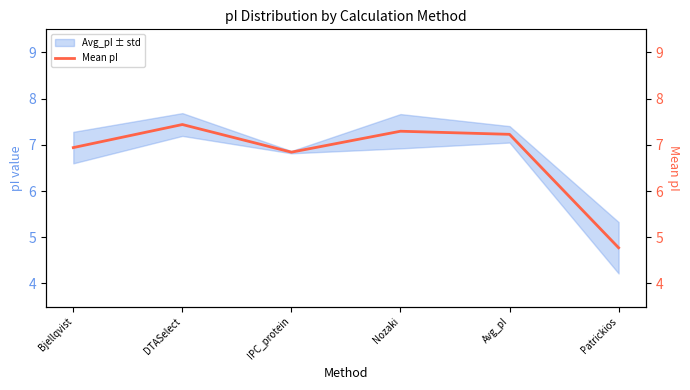

List the labels in order of value, largest first.

DTASelect, Nozaki, Avg_pI, Bjellqvist, IPC_protein, Patrickios